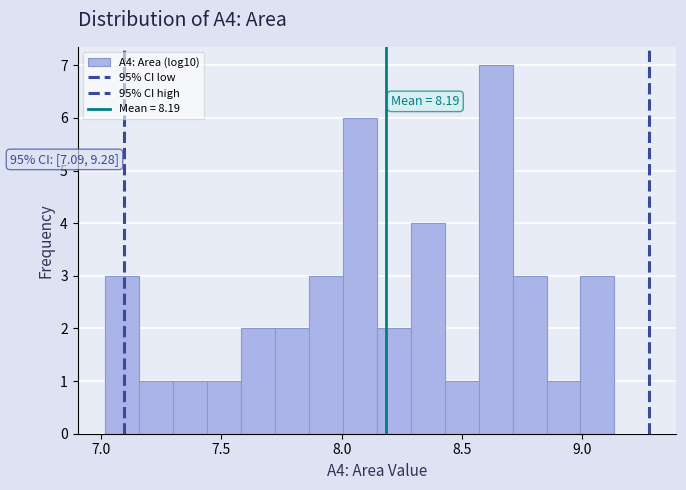

Read against the x-axis, roughly where is the centre of the tallest bar?

8.65